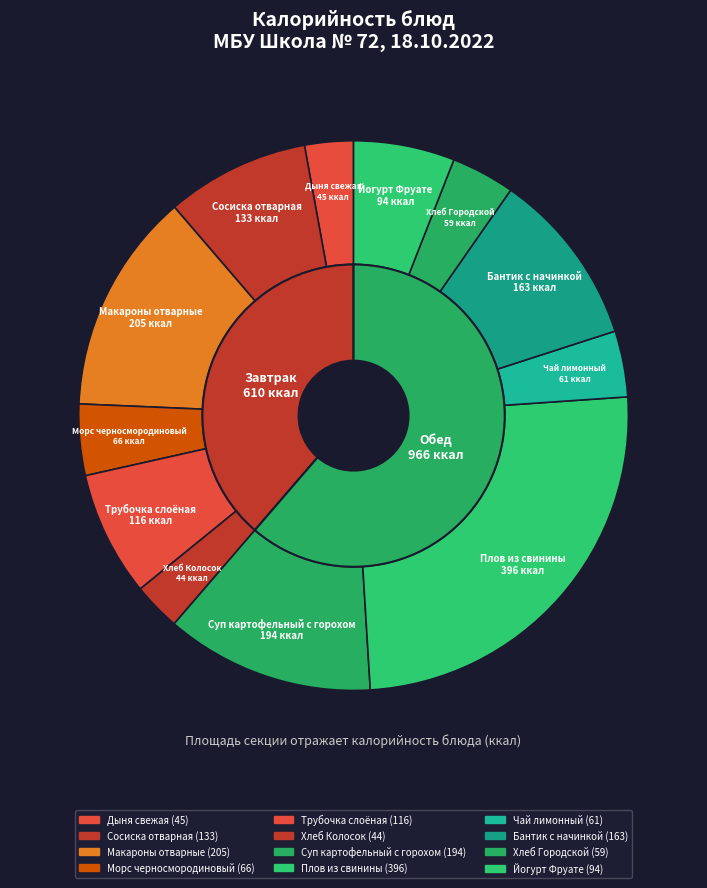

Count the number of slices in the pie.

12